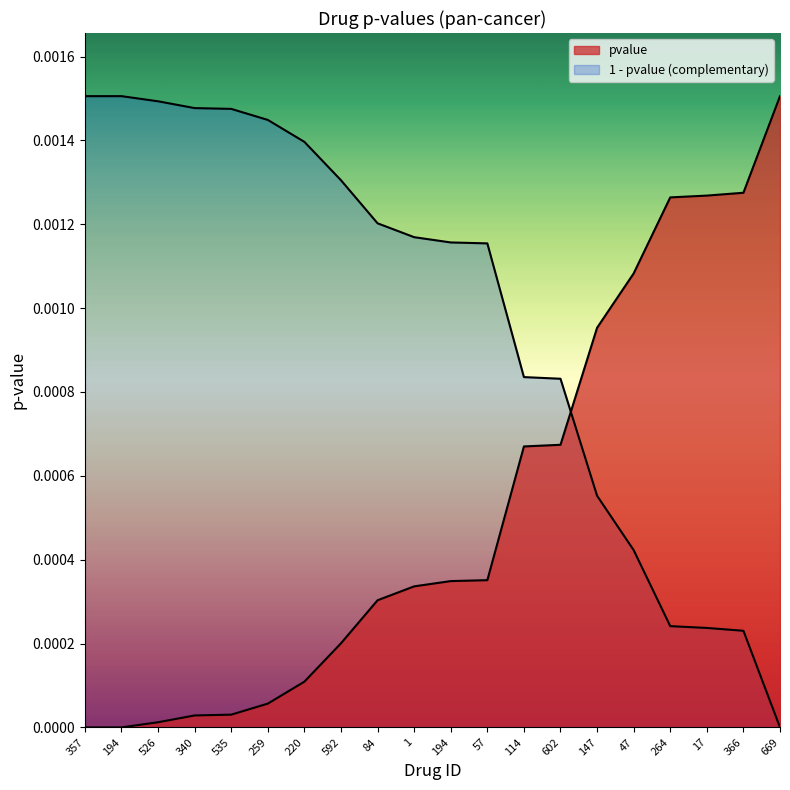

Reading left to right, transcribe all the data shown in this chart.

357=0.0	194=0.0	526=0.0	340=0.0	535=0.0	259=0.0	220=0.0	592=0.0	84=0.0	1=0.0	194=0.0	57=0.0	114=0.0	602=0.0	147=0.0	47=0.0	264=0.0	17=0.0	366=0.0	669=0.0